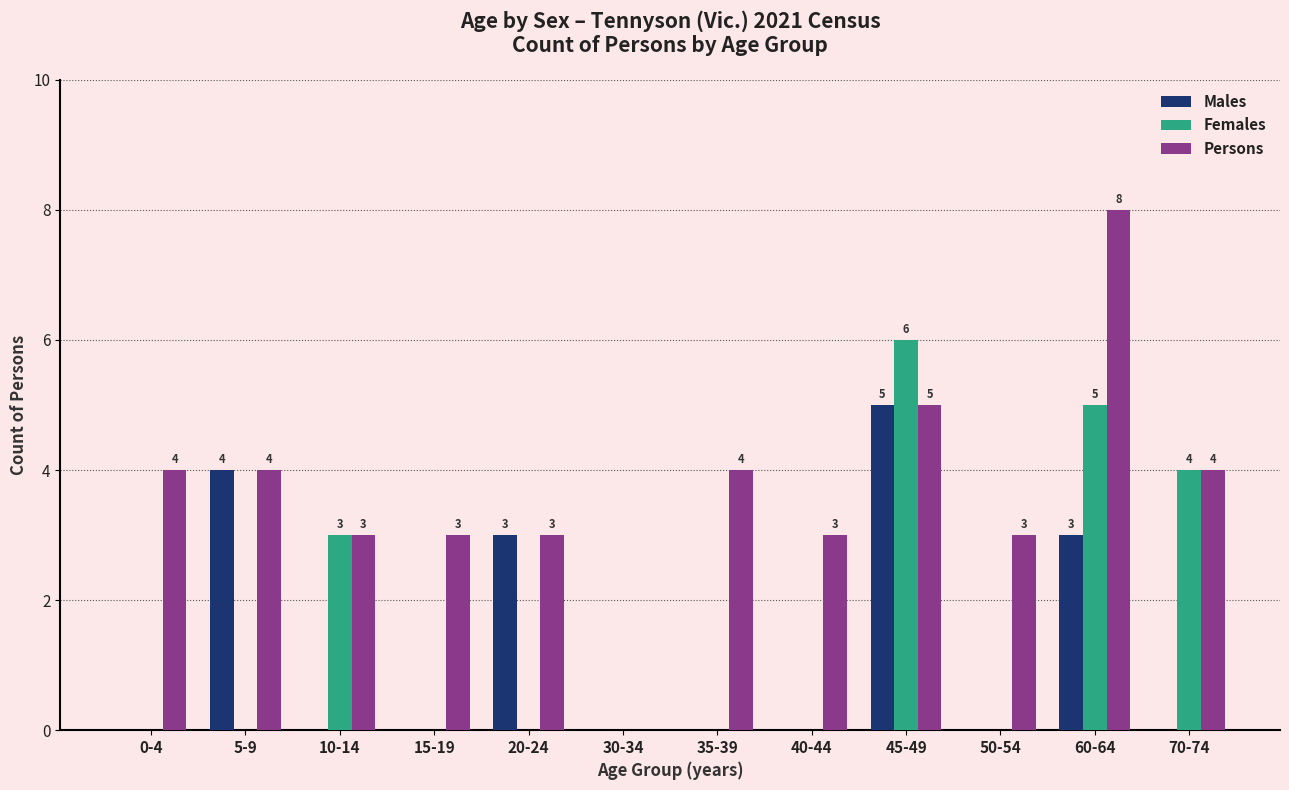

What are all the series names shown in the legend?

Males, Females, Persons